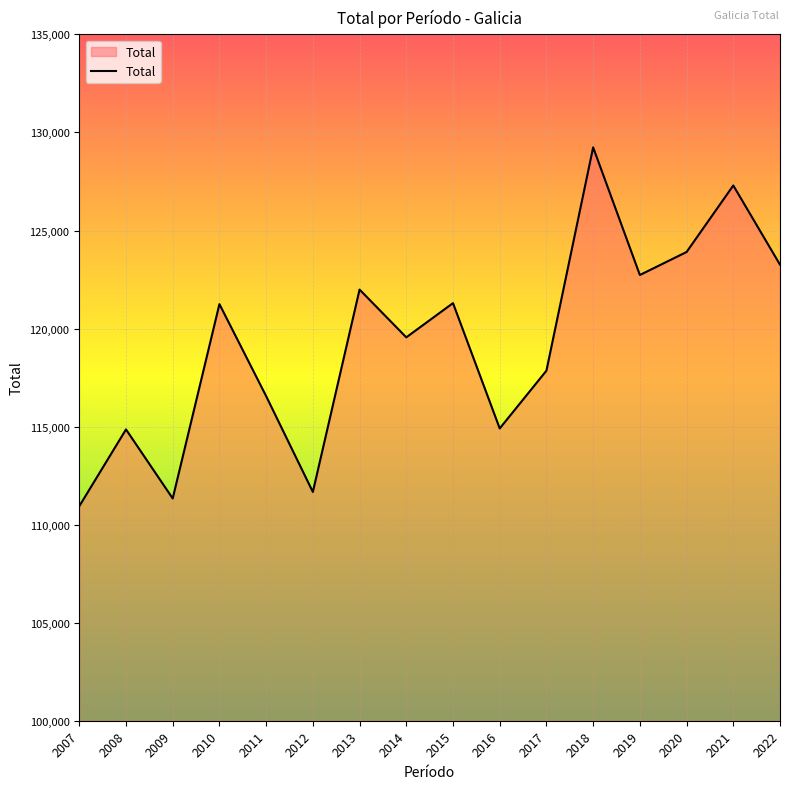

What is the difference between the values at 2007 and 2018?

18300